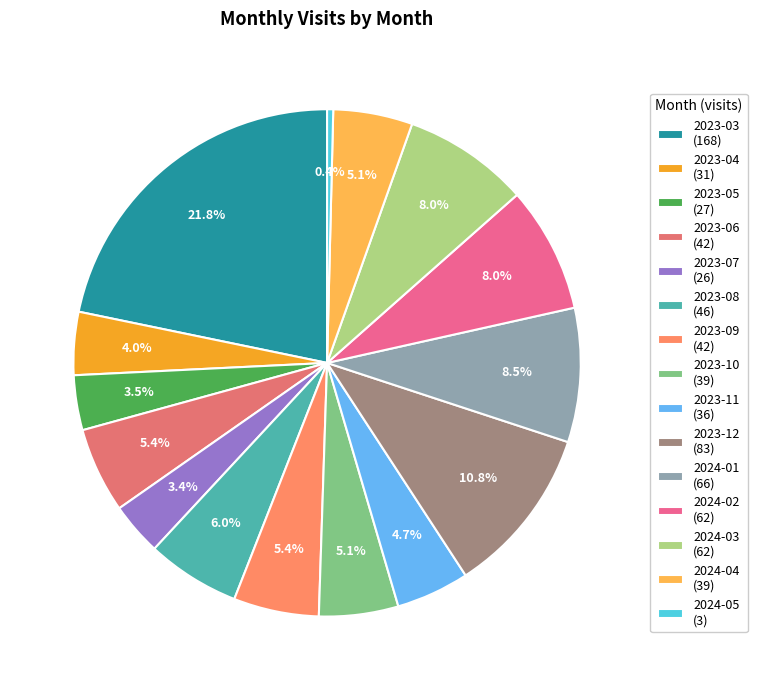

Does 2024-05 account for over 50% of the chart?

No